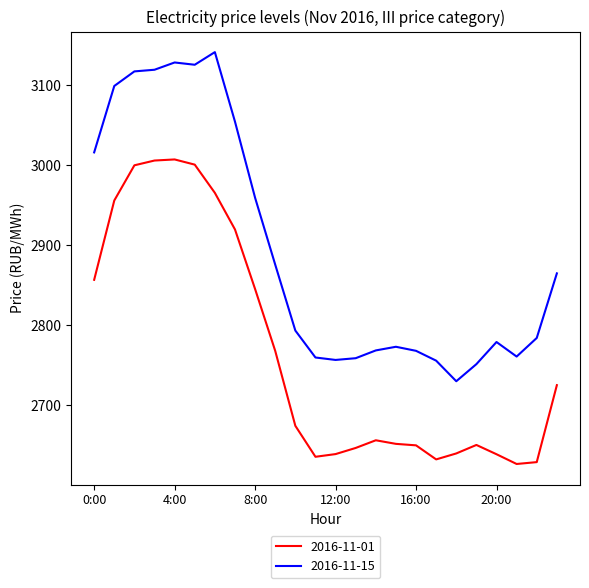

Which series has the largest total across all categories?

2016-11-15